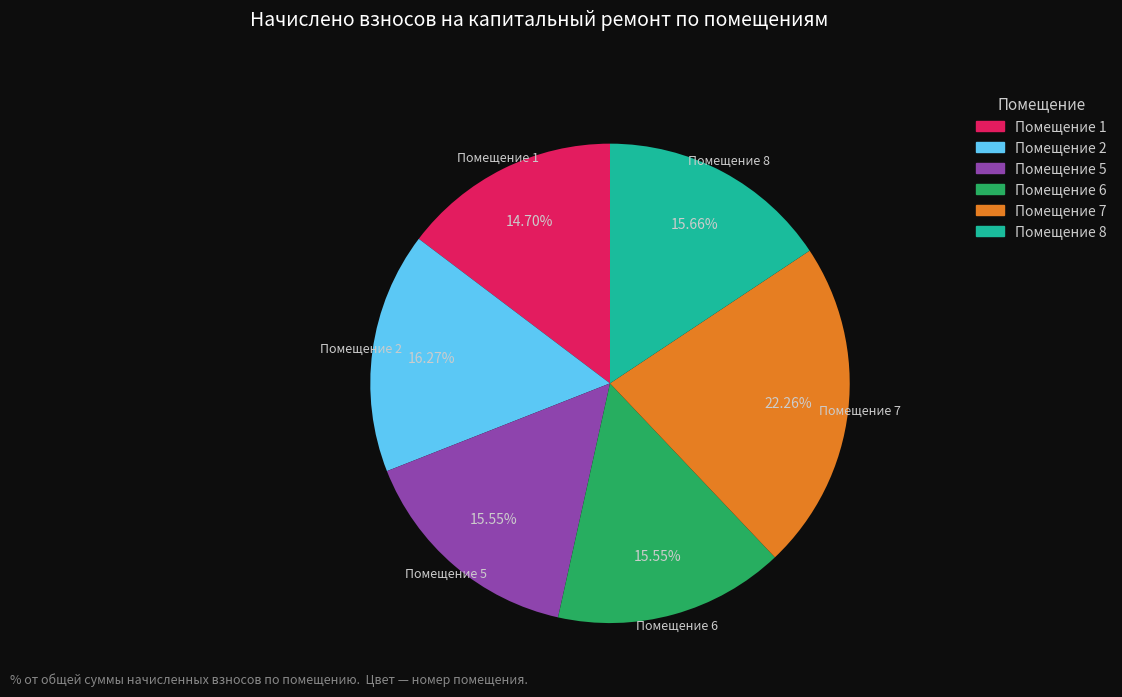

Which has a higher value, Помещение 2 or Помещение 1?

Помещение 2